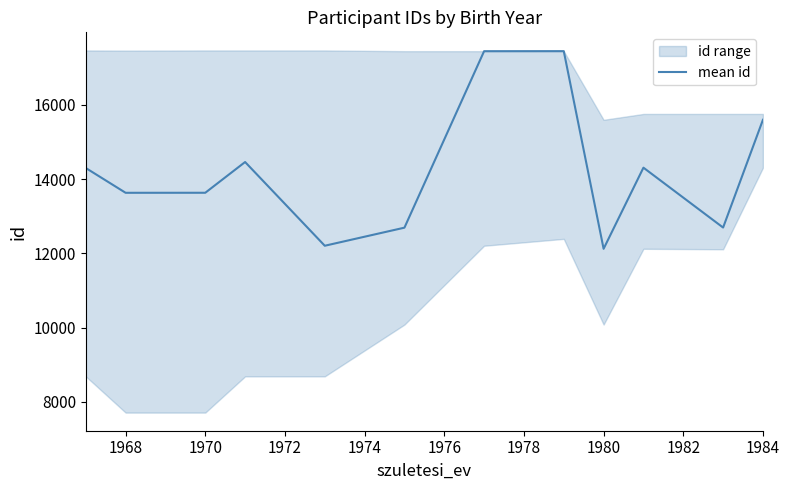

The value of mean id at 1984 is 27491. True or false?

False